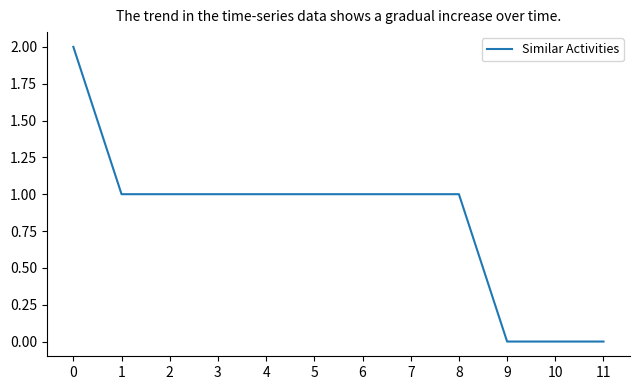

How many distinct data groups are displayed?

1